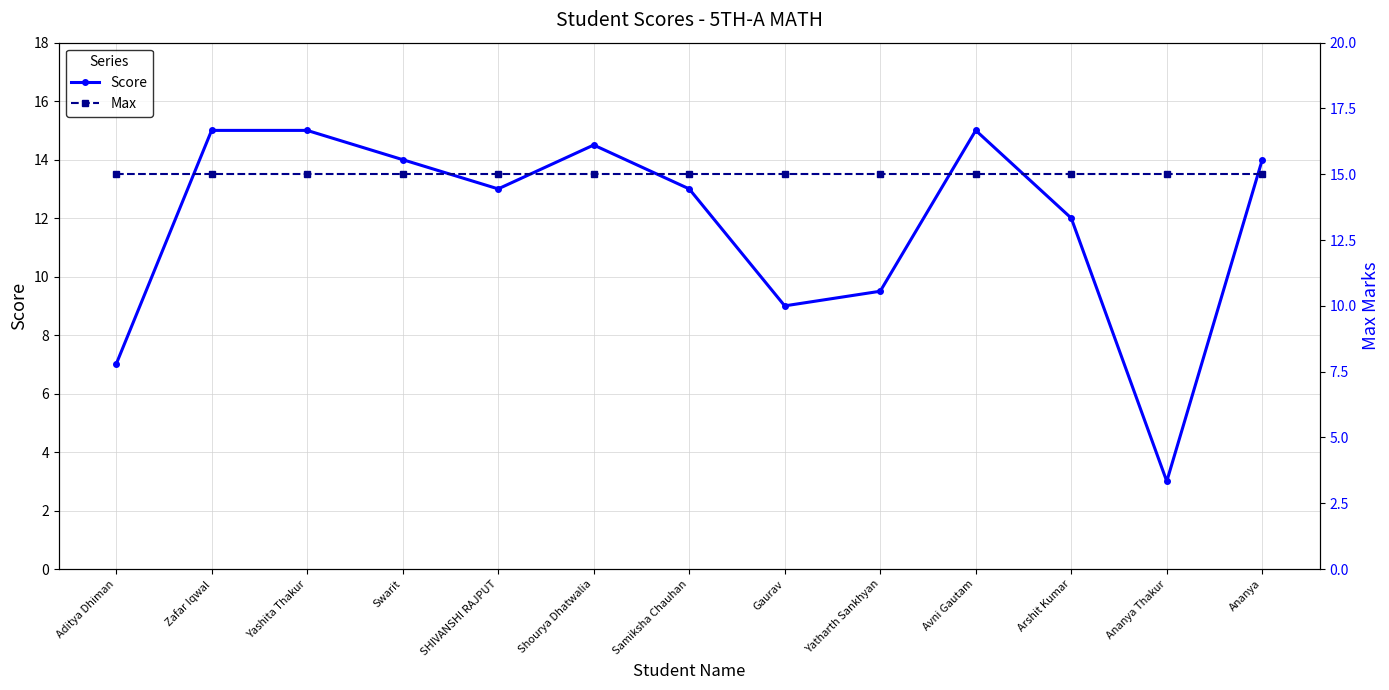

How many data points in Score are above 13?

6